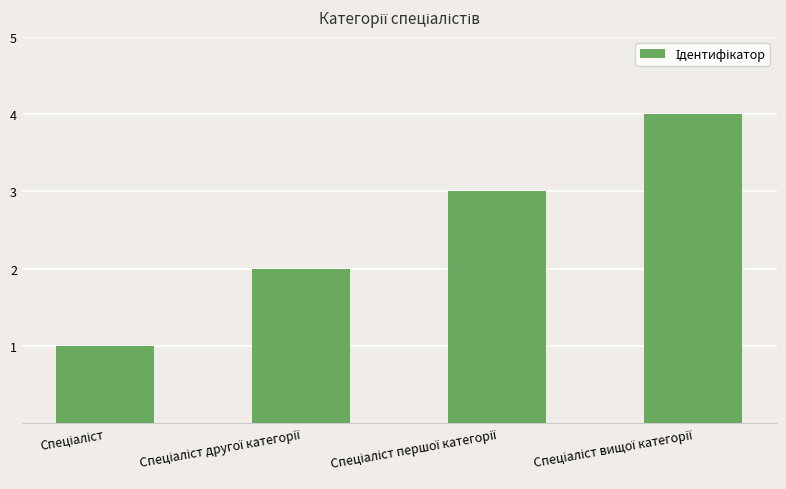

What is the difference between the maximum and minimum values?

3